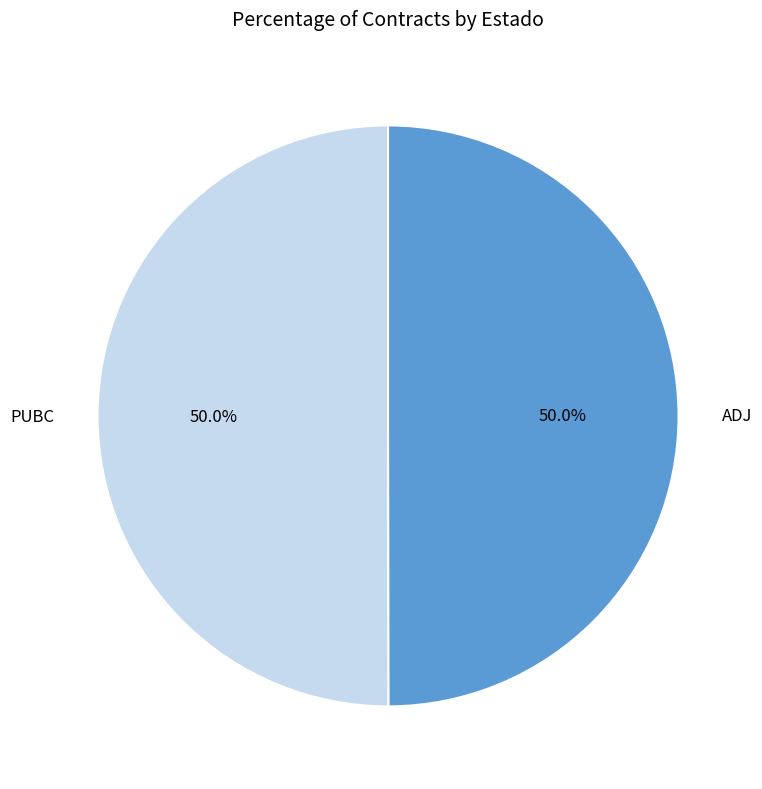

To the nearest percent, what is the average slice percentage?

50%